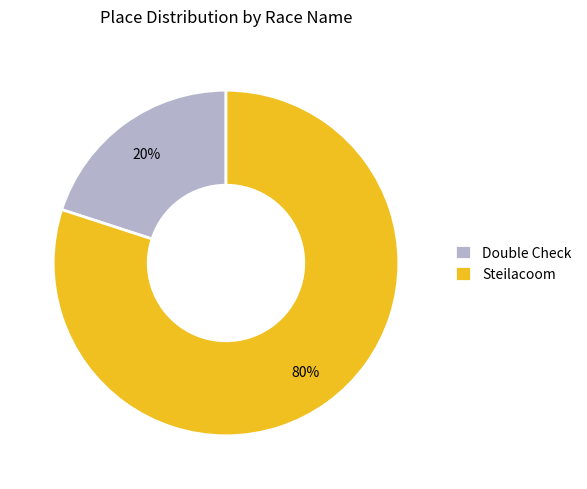

Is it true that Double Check is 20% of the pie?

True